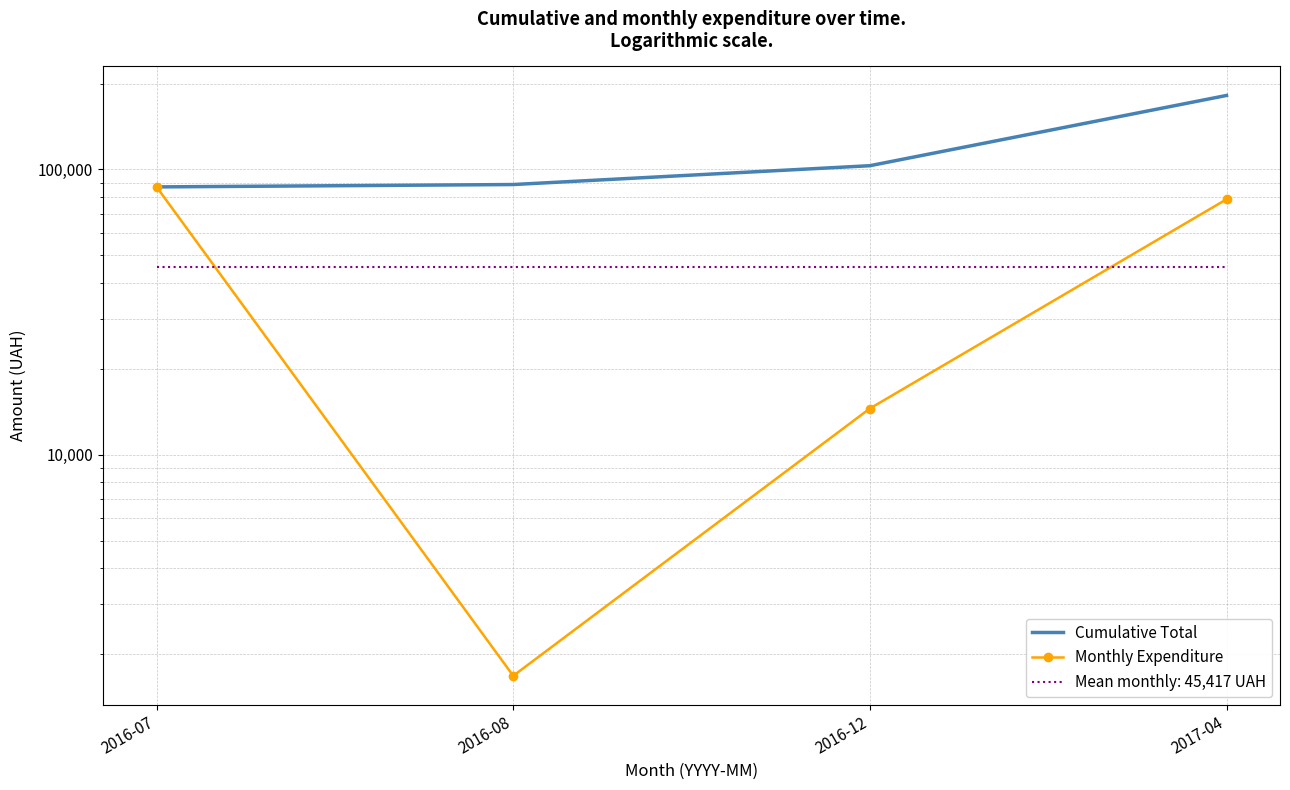

What position from the left is 2016-12?

3